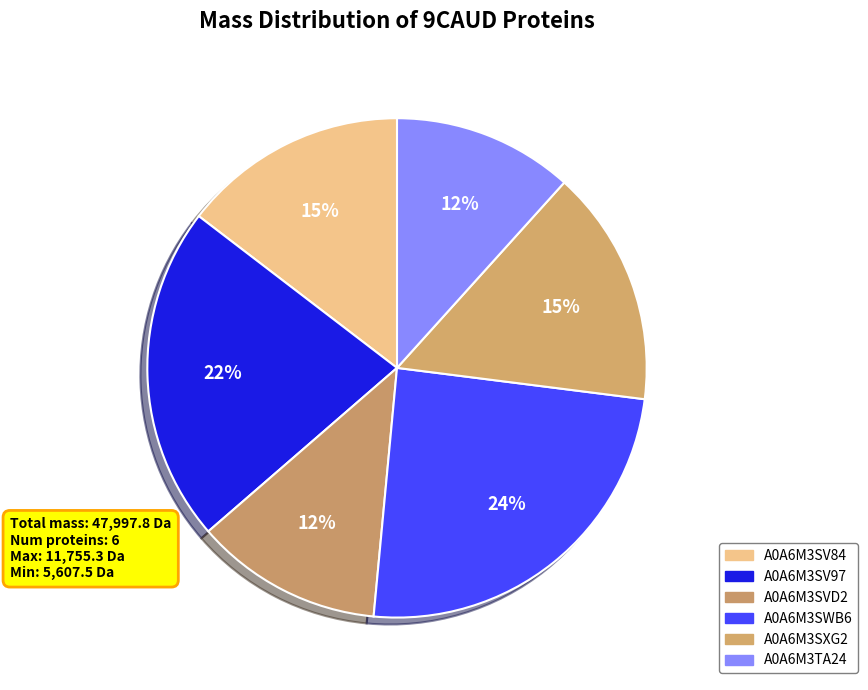

Count the number of slices in the pie.

6